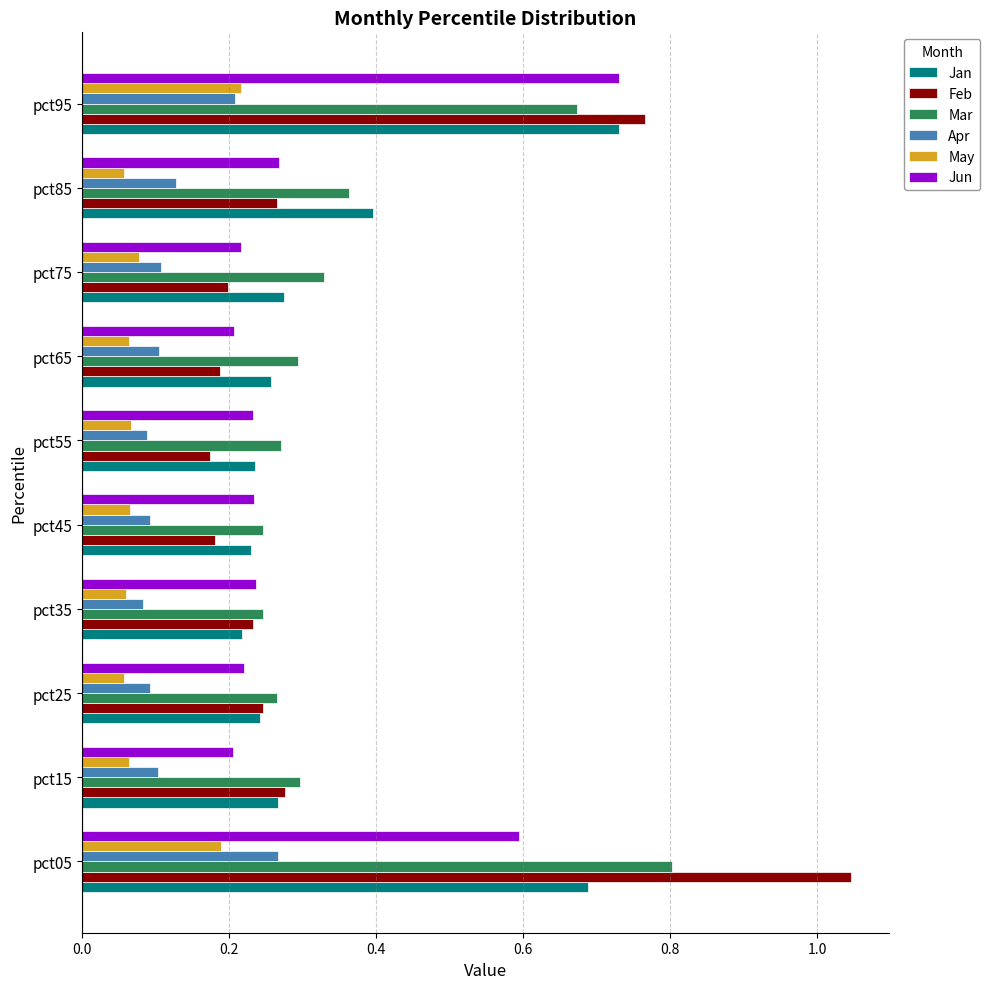

Which series has the largest range (max minus min)?

Feb